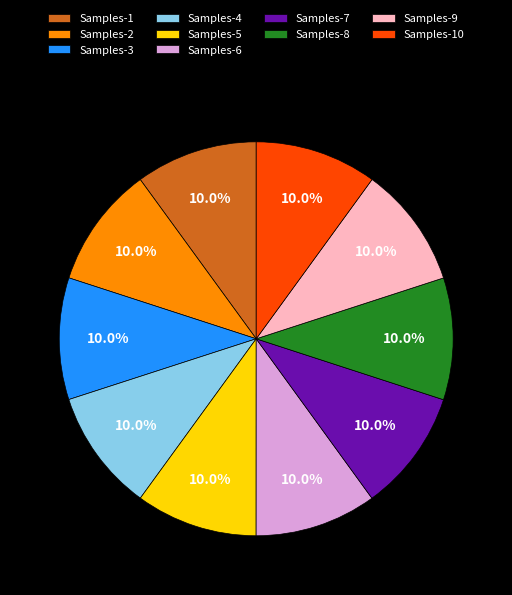

Is there any slice that represents more than half of the pie?

No